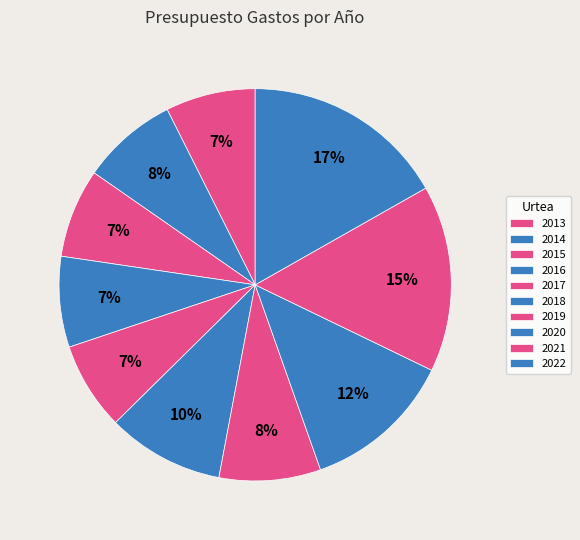

To the nearest percent, what percentage of the pie is 2021?

15%